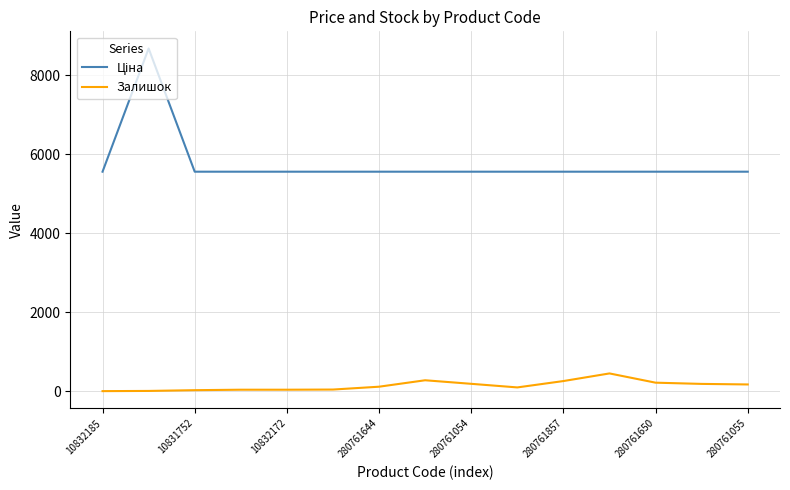

What is the difference between the maximum and minimum values in the Залишок series?

448.0